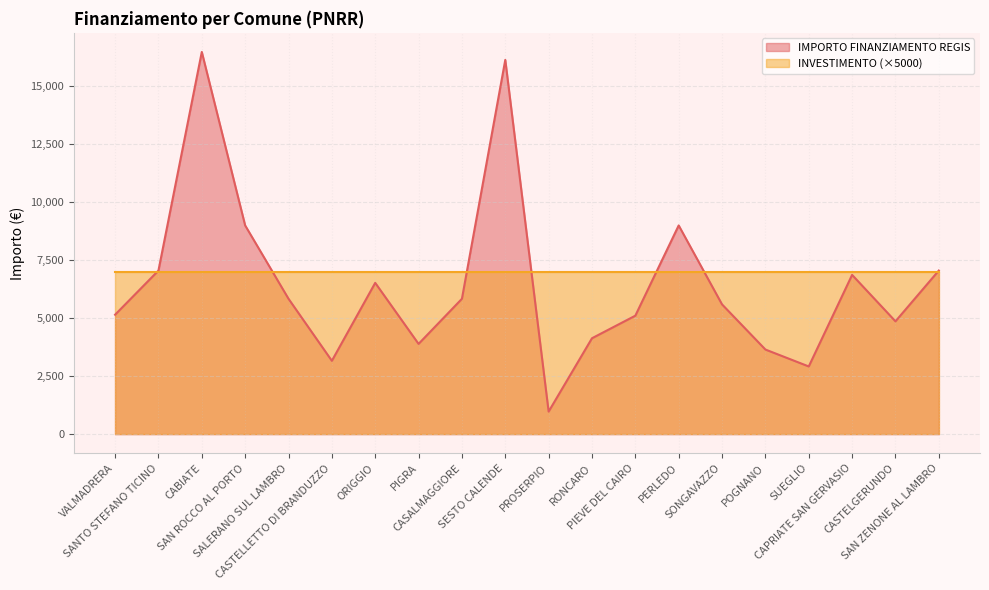

Reading left to right, list all the values displayed in this chart.

VALMADRERA=5145	SANTO STEFANO TICINO=7047	CABIATE=16464	SAN ROCCO AL PORTO=8991	SALERANO SUL LAMBRO=5832	CASTELLETTO DI BRANDUZZO=3159	ORIGGIO=6517	PIGRA=3888	CASALMAGGIORE=5831	SESTO CALENDE=16121	PROSERPIO=972	RONCARO=4131	PIEVE DEL CAIRO=5103	PERLEDO=8991	SONGAVAZZO=5589	POGNANO=3645	SUEGLIO=2916	CAPRIATE SAN GERVASIO=6860	CASTELGERUNDO=4860	SAN ZENONE AL LAMBRO=7047